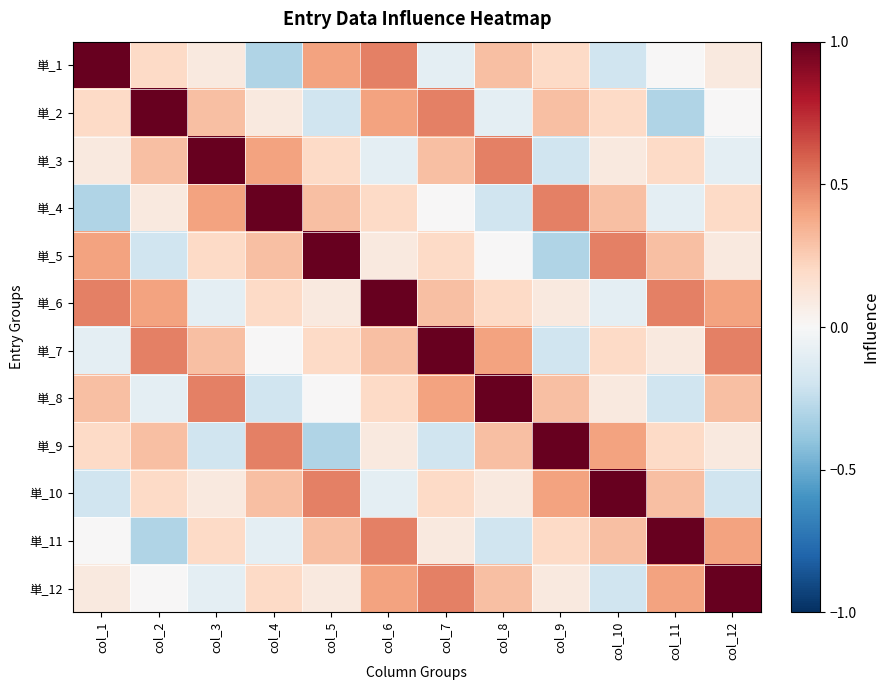

At which category is the sum across all series the highest?

col_6